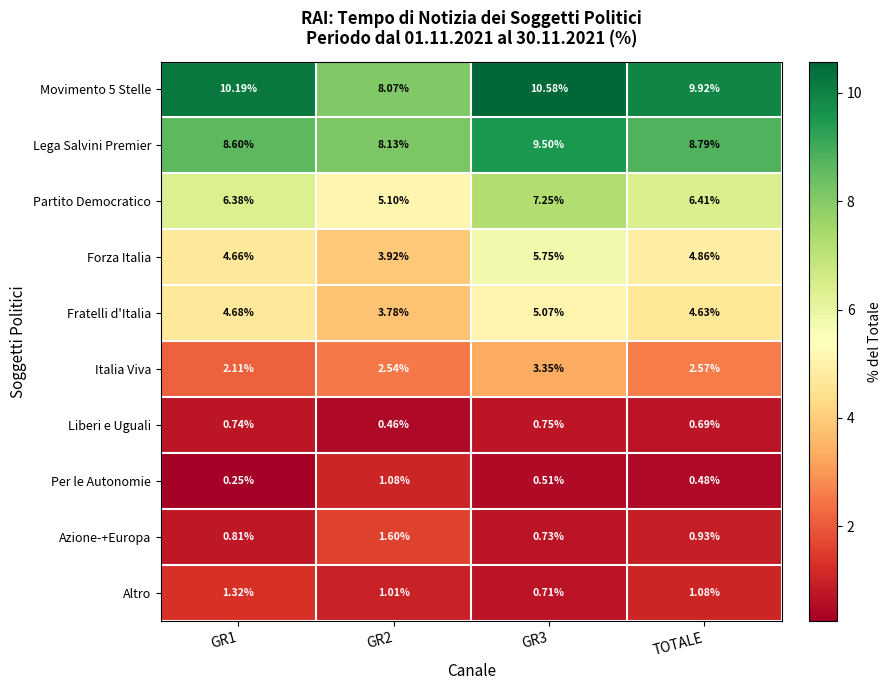

At how many categories does at least one series exceed 1?

4